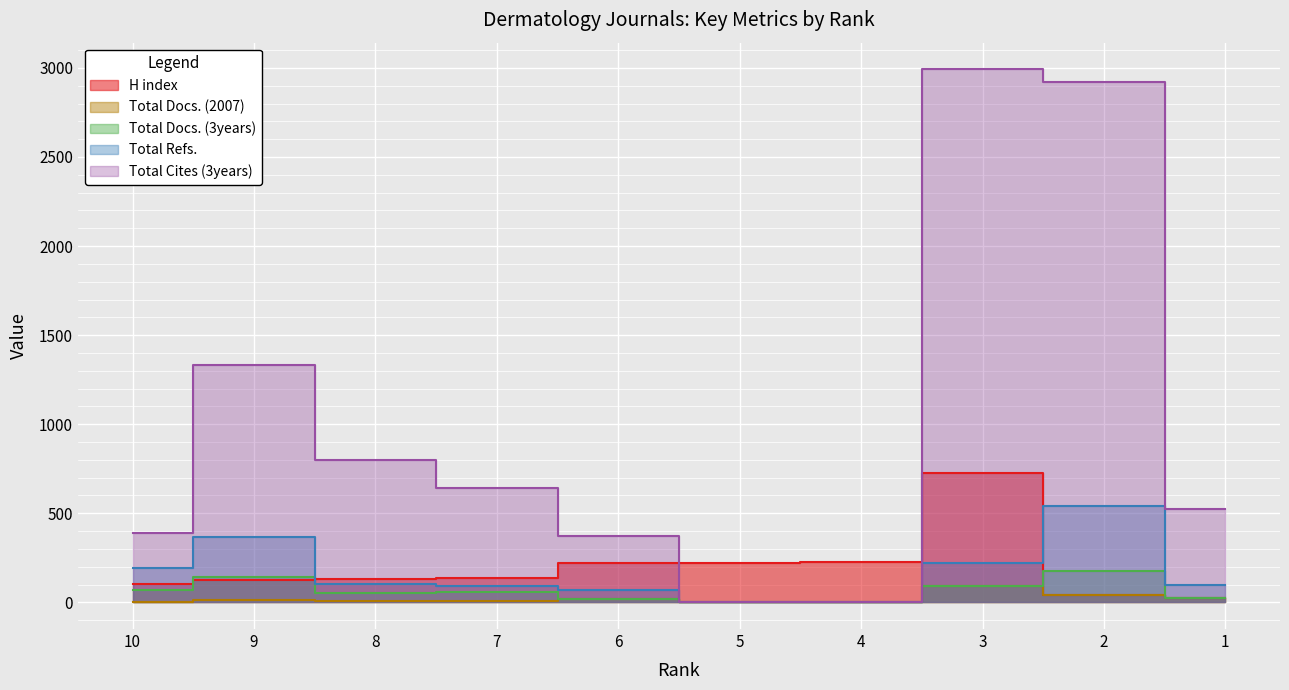

Reading left to right, what are all the values shown in this chart?

H index: 10=101	9=127	8=129	7=135	6=222	5=223	4=224	3=725	2=42	1=27
Total Docs. (2007): 10=3	9=13	8=7	7=5	6=17	5=0	4=4	3=92	2=42	1=27
Total Docs. (3years): 10=68	9=144	8=51	7=59	6=18	5=0	4=0	3=93	2=177	1=24
Total Refs.: 10=192	9=367	8=105	7=90	6=70	5=0	4=0	3=223	2=543	1=99
Total Cites (3years): 10=390	9=1335	8=800	7=641	6=373	5=0	4=0	3=2992	2=2923	1=522